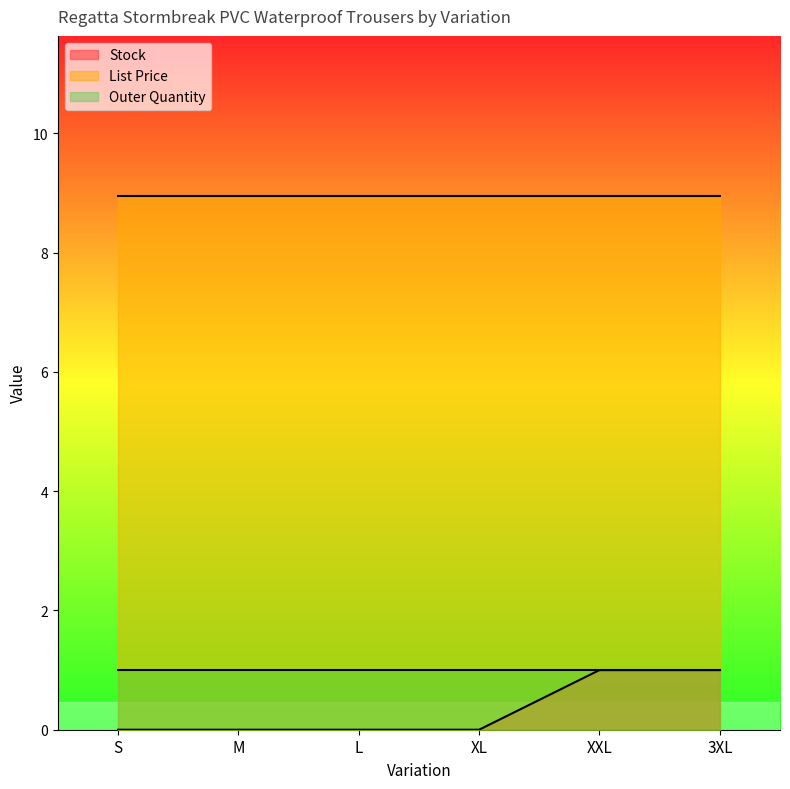

What is the sum of all List Price values?

53.7